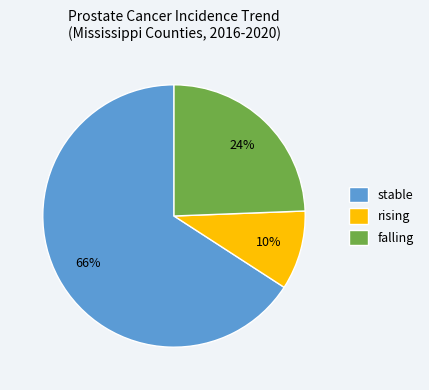

How many segments does this pie chart have?

3